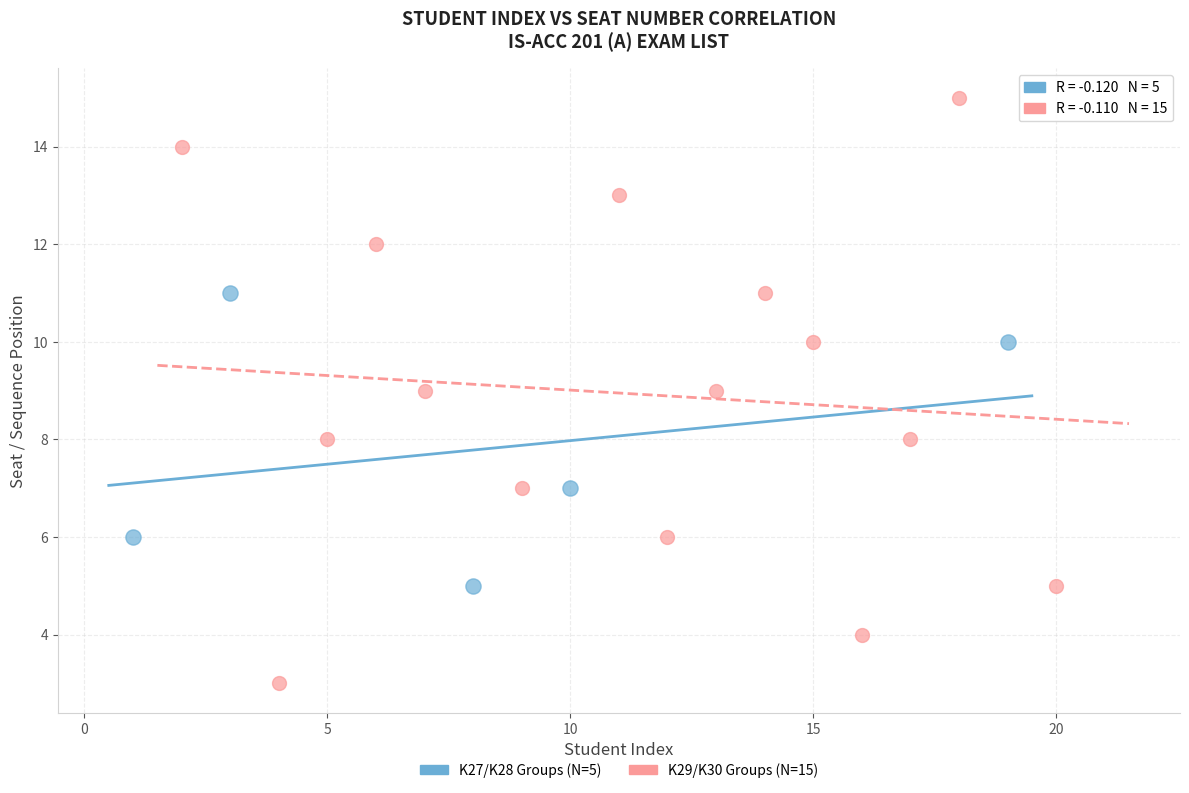

Which series has the largest Y range (max minus min)?

K29/K30 Groups (N=15)